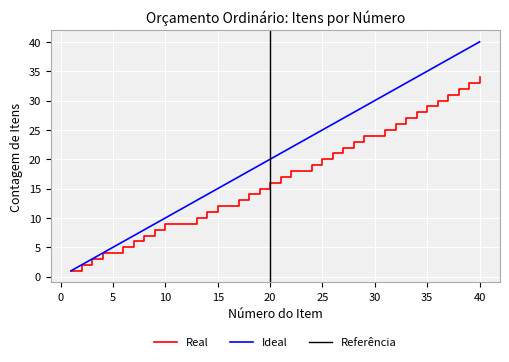

What is the minimum value shown in the chart?

1